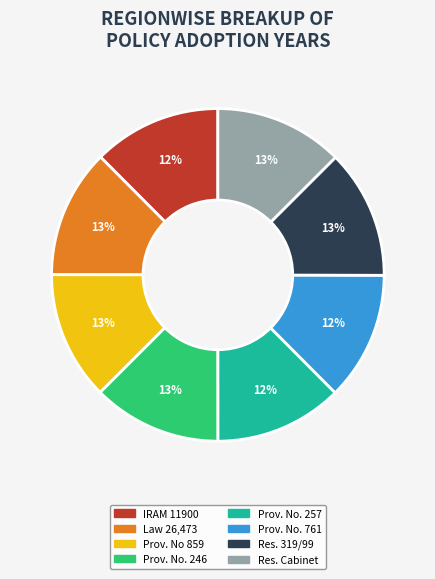

Is there a majority slice in this chart?

No